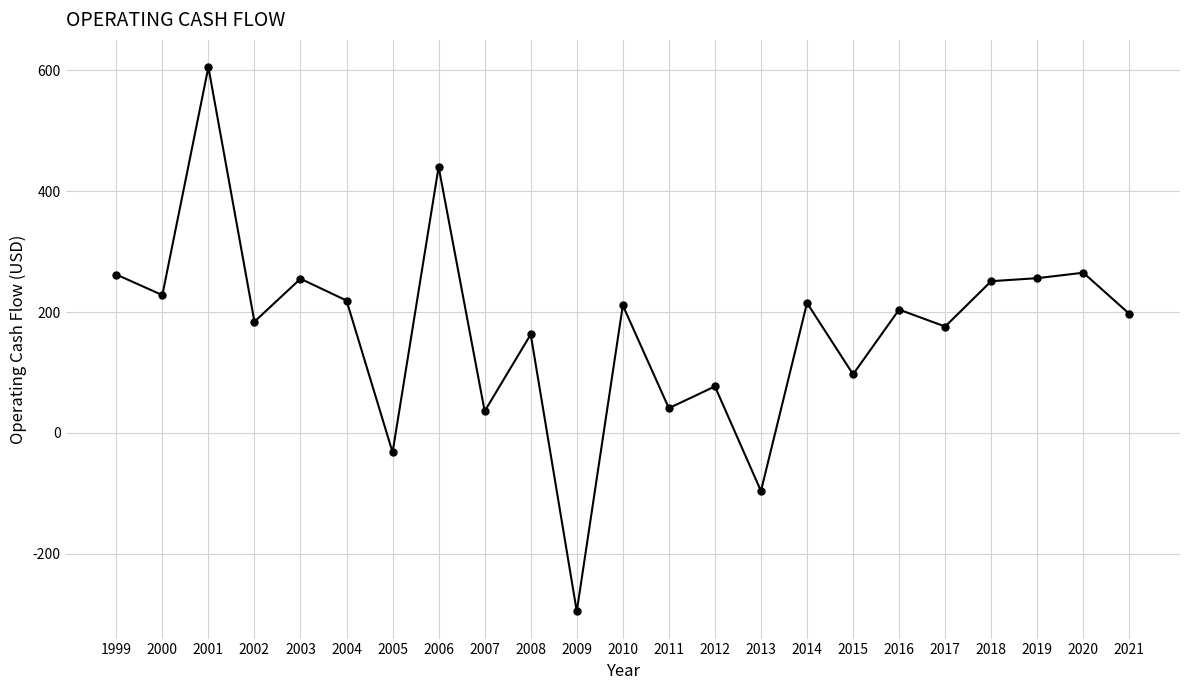

Approximately how many times larger is the value at 2004 compared to 2020?

0.8